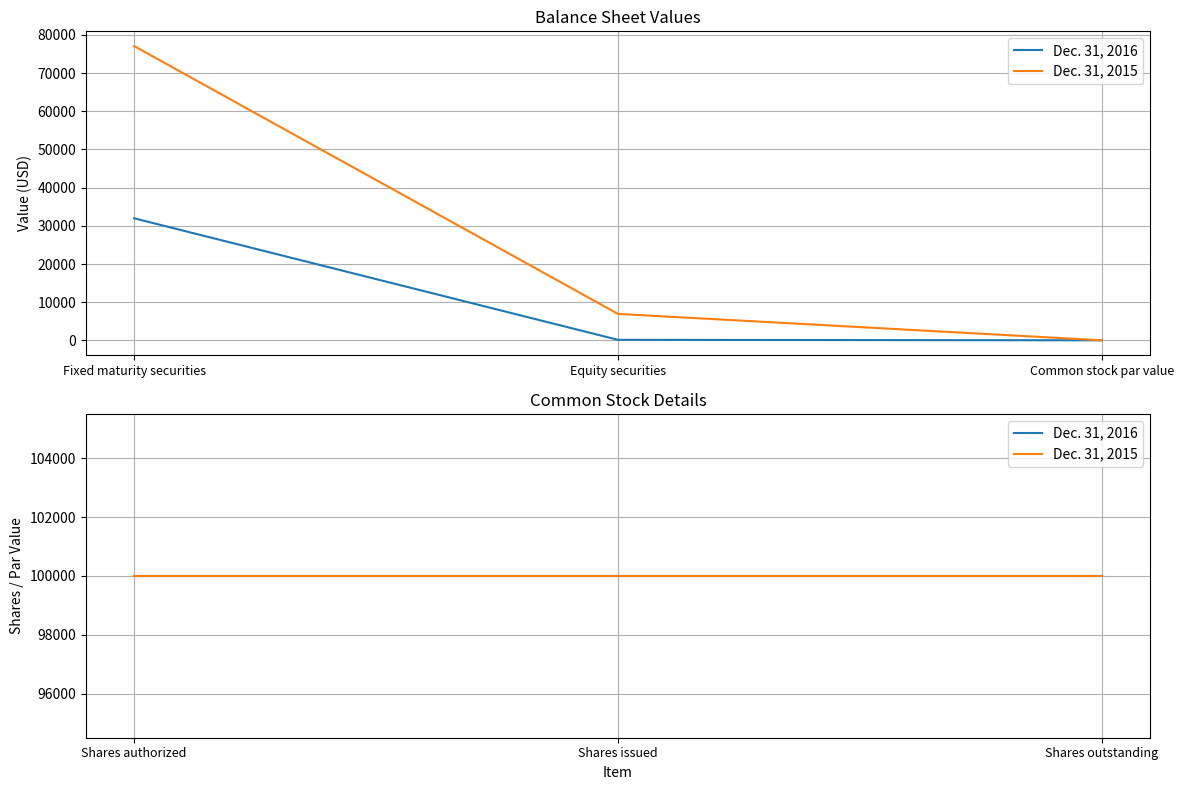

Does the chart have visible grid lines?

Yes